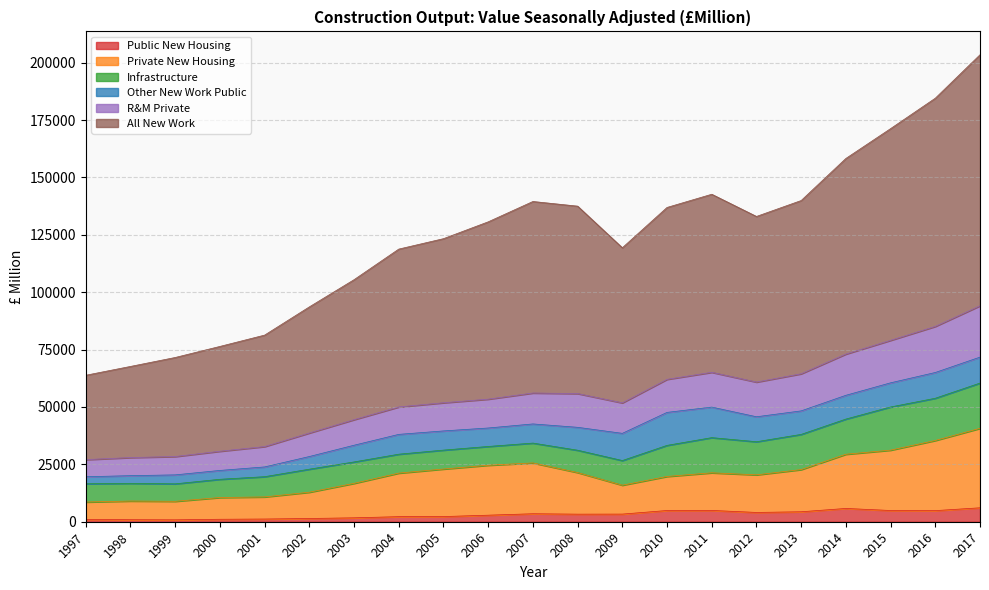

What value does the Private New Housing series have at 2011, to the nearest 100?

21300